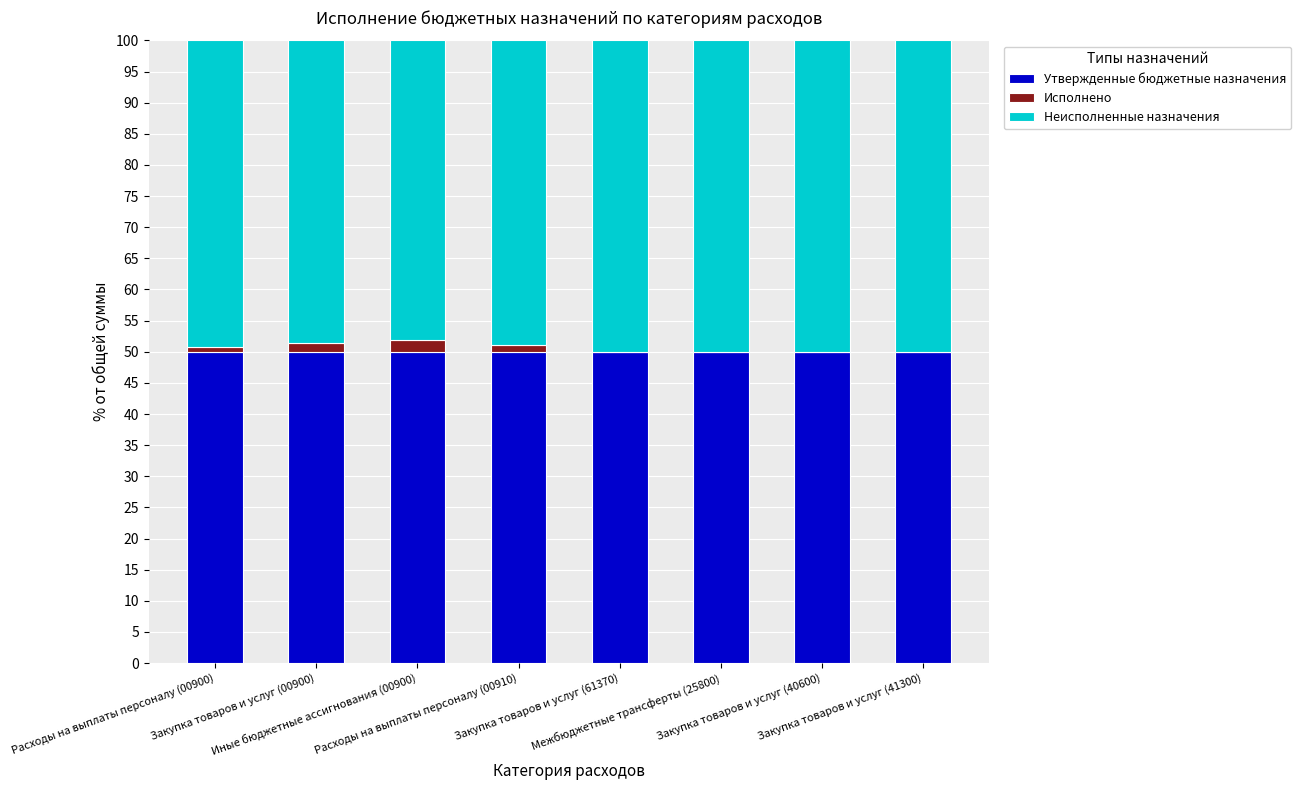

What is the sum of all Утвержденные бюджетные назначения values?

400.0